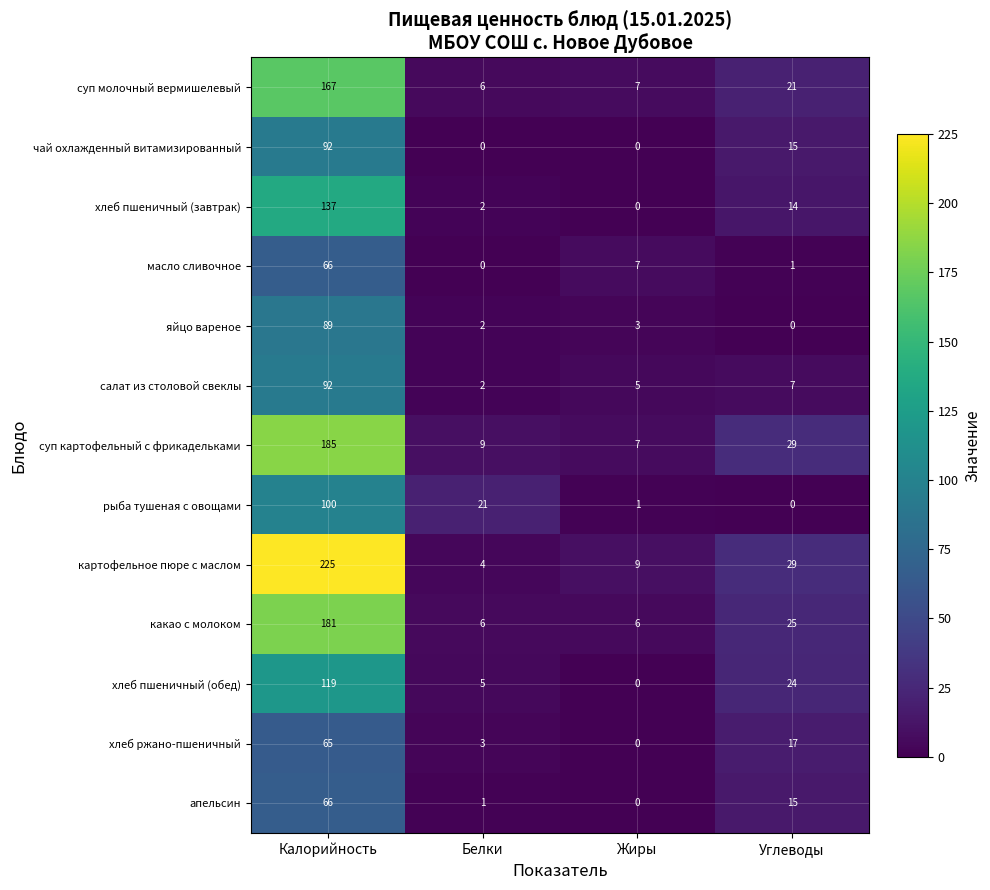

What is the highest value of the хлеб пшеничный (завтрак) series?

137